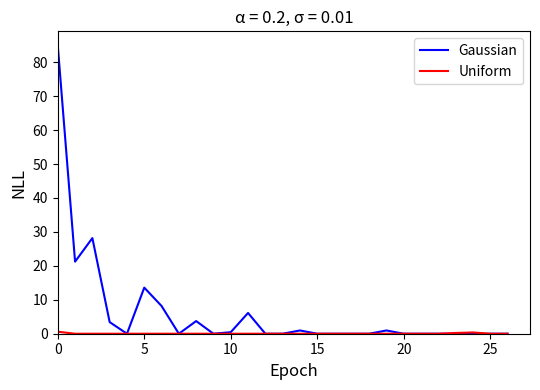

At how many categories does at least one series exceed 78?

1